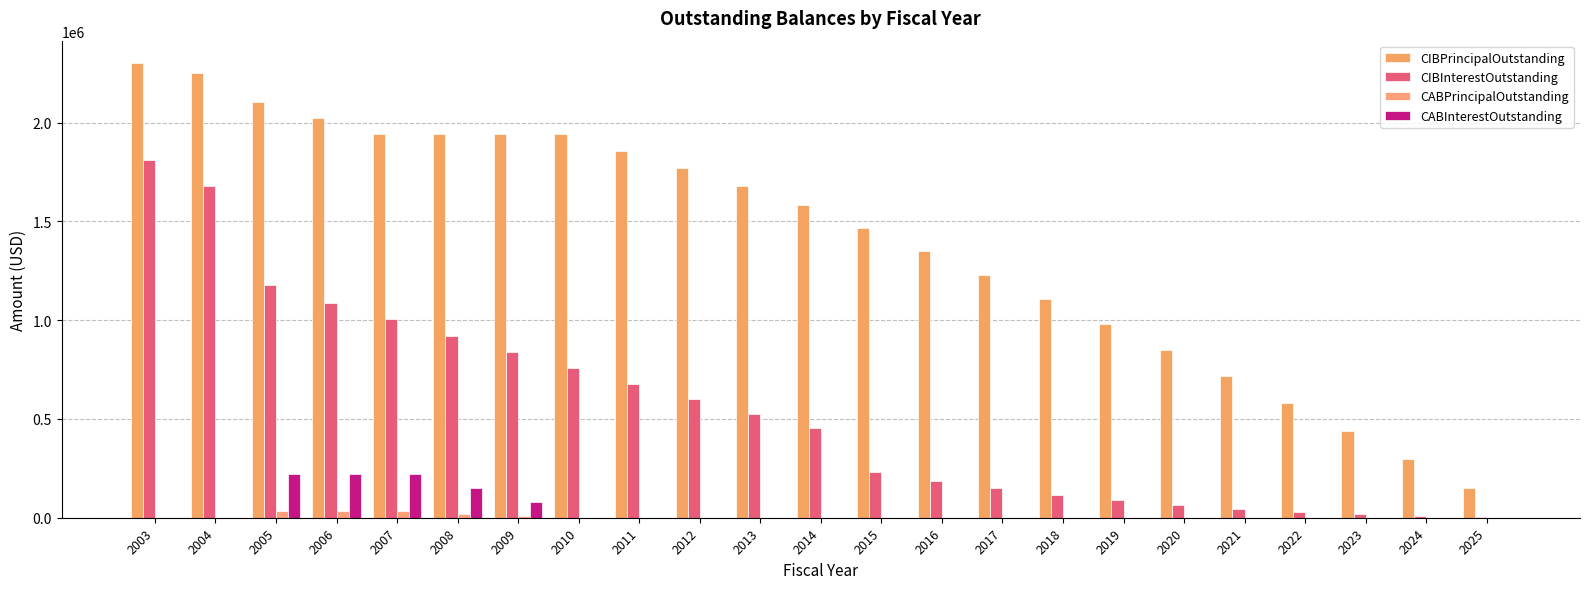

What is the approximate value of CIBInterestOutstanding at 2020?

64852.1